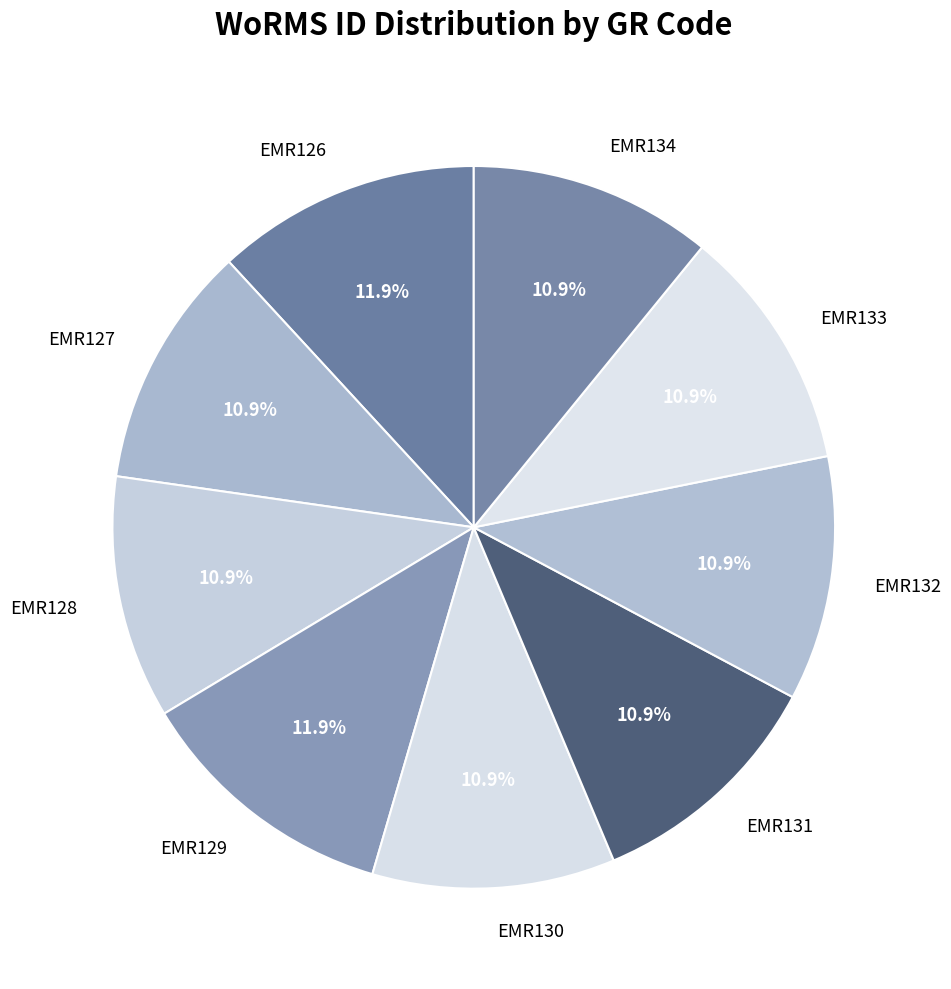

To the nearest percent, what portion does EMR132 represent?

11%